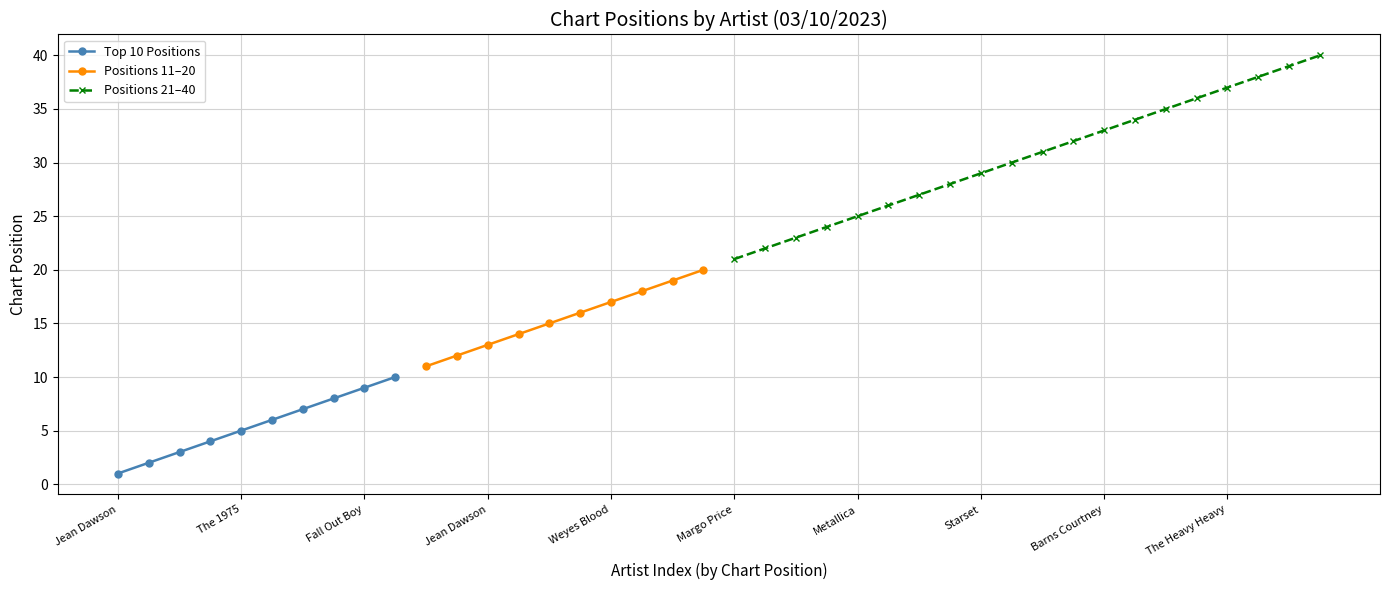

Count the Positions 11-20 values in the range 13 to 18.

6